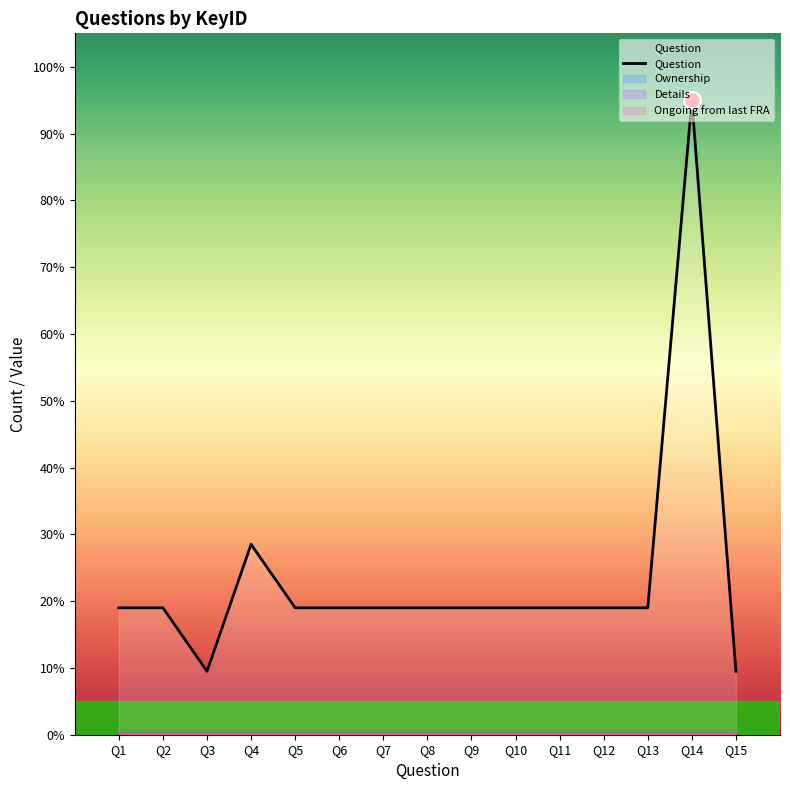

Which has a higher value, Q10 or Q9?

Q10